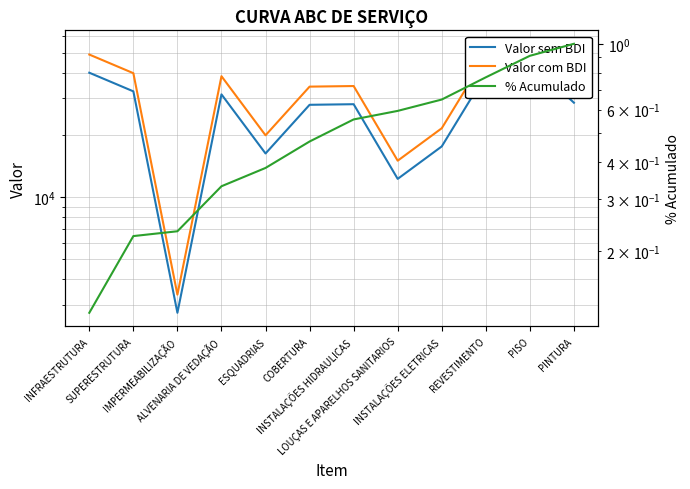

The value of Valor sem BDI at COBERTURA is 27943.8. True or false?

True